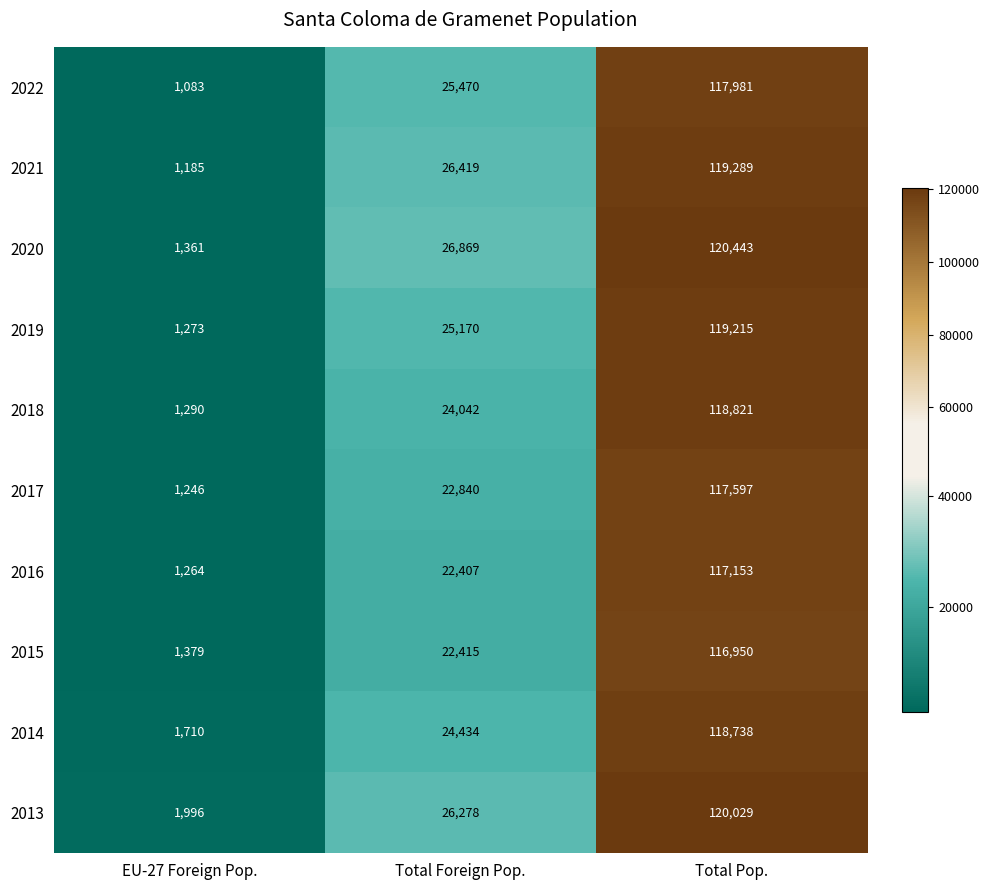

What is the difference between the 2015 values at Total Foreign Pop. and Total Pop.?

94535